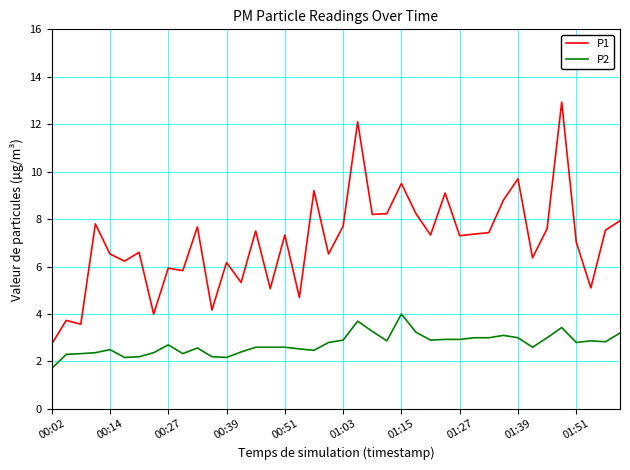

Which series has the largest range (max minus min)?

P1